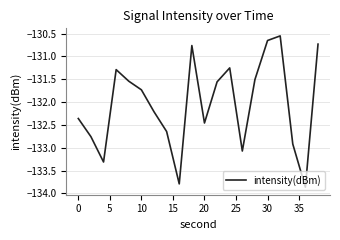

What is the difference between the maximum and minimum values?

3.3